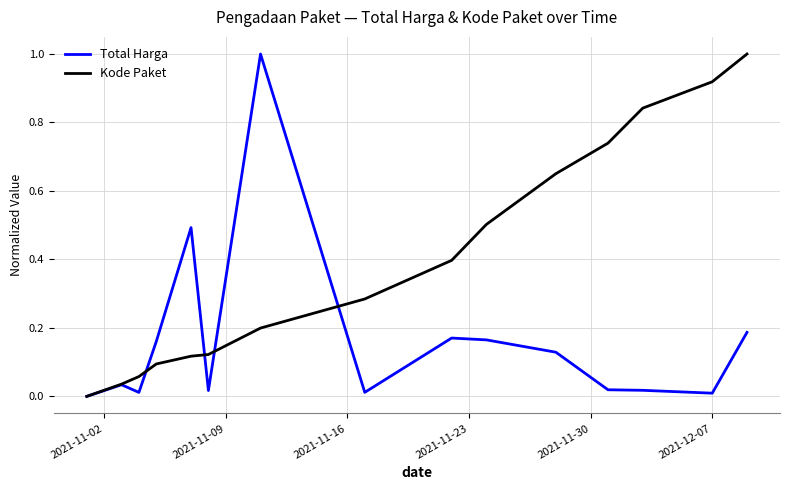

List the series in order of their overall mean, lowest first.

Total Harga, Kode Paket